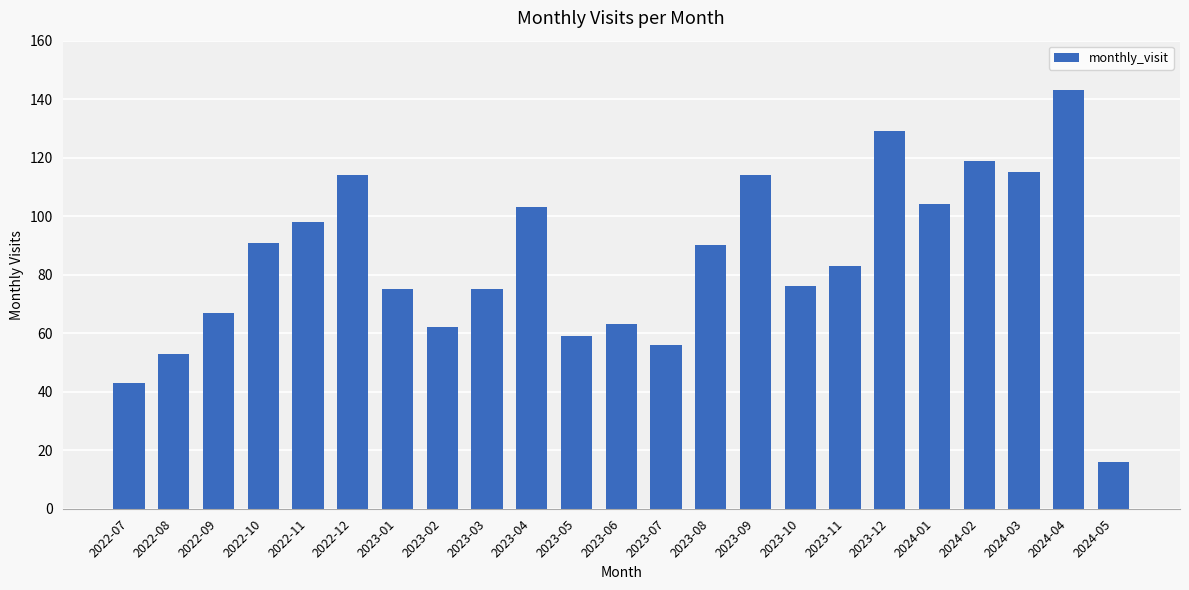

What is the difference between the values at 2023-07 and 2024-03?

59